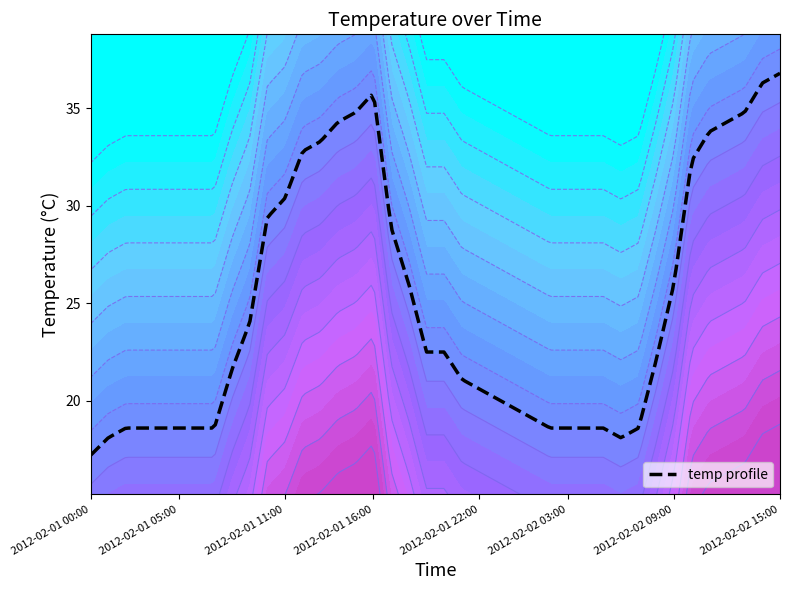

How many data points are above 22?

20